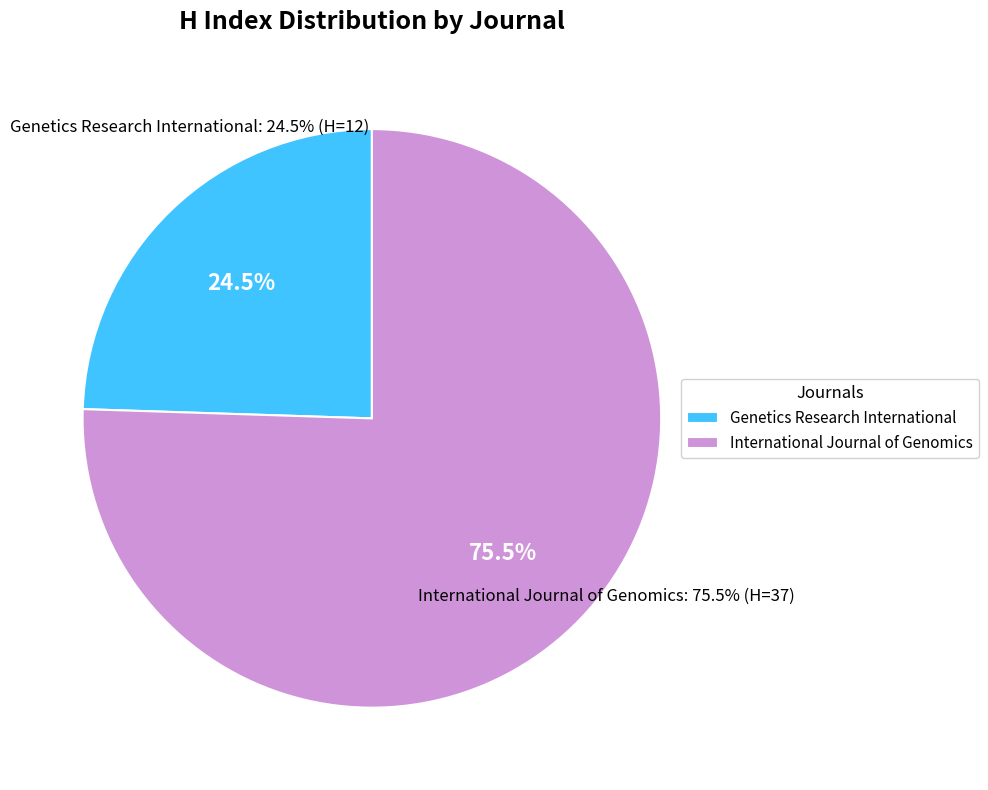

To the nearest percent, what is the difference between the Genetics Research International and International Journal of Genomics slice percentages?

51%